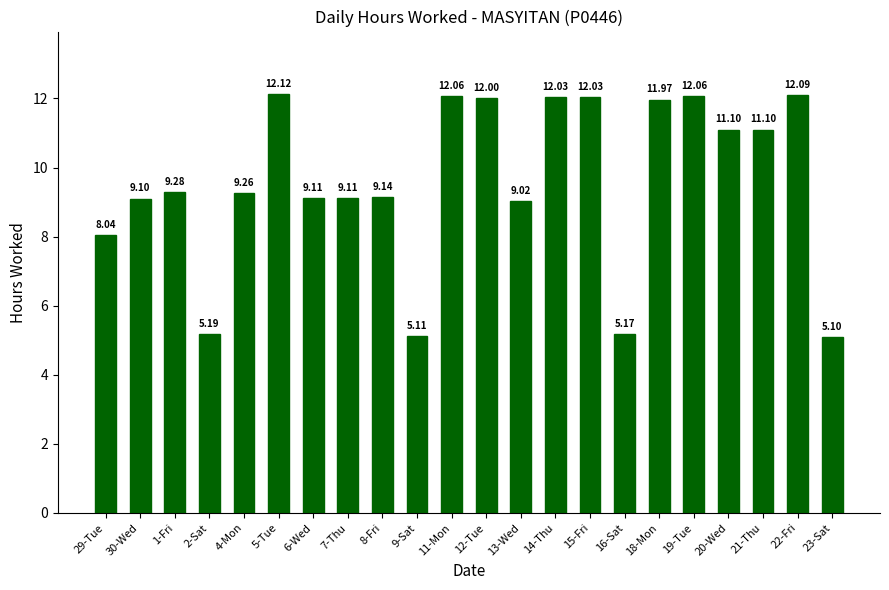

What value does the data have at 19-Tue?

12.1